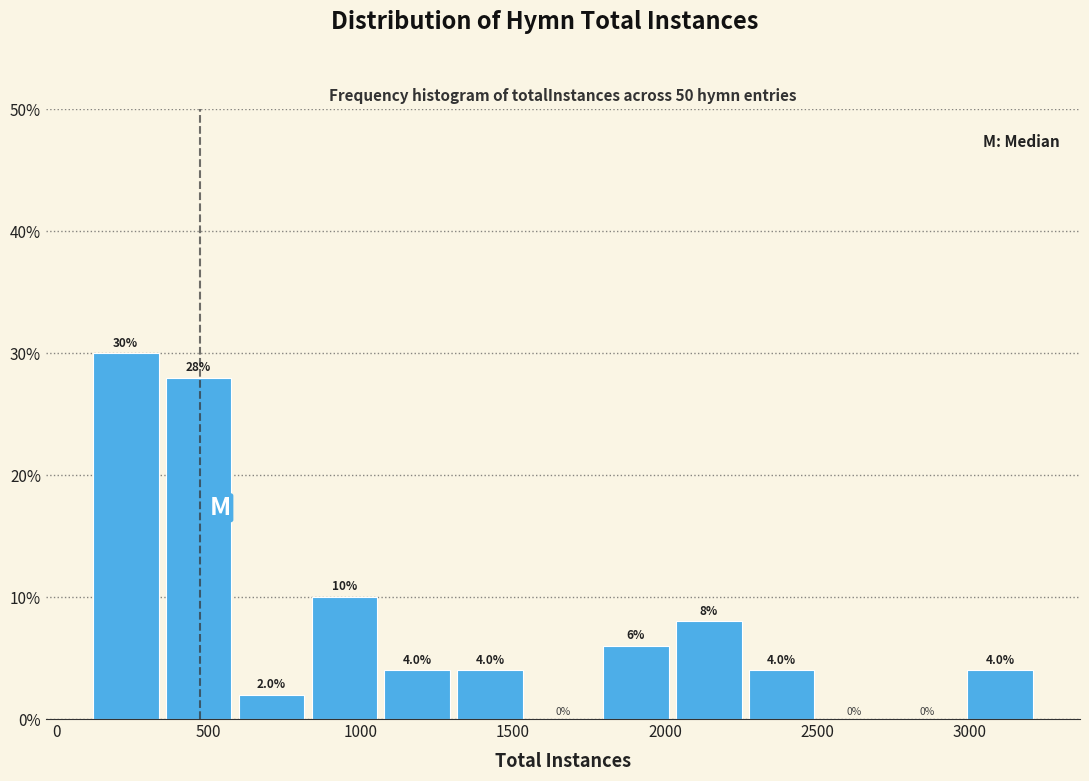

Which range on the x-axis has the tallest bar?

100 to 350